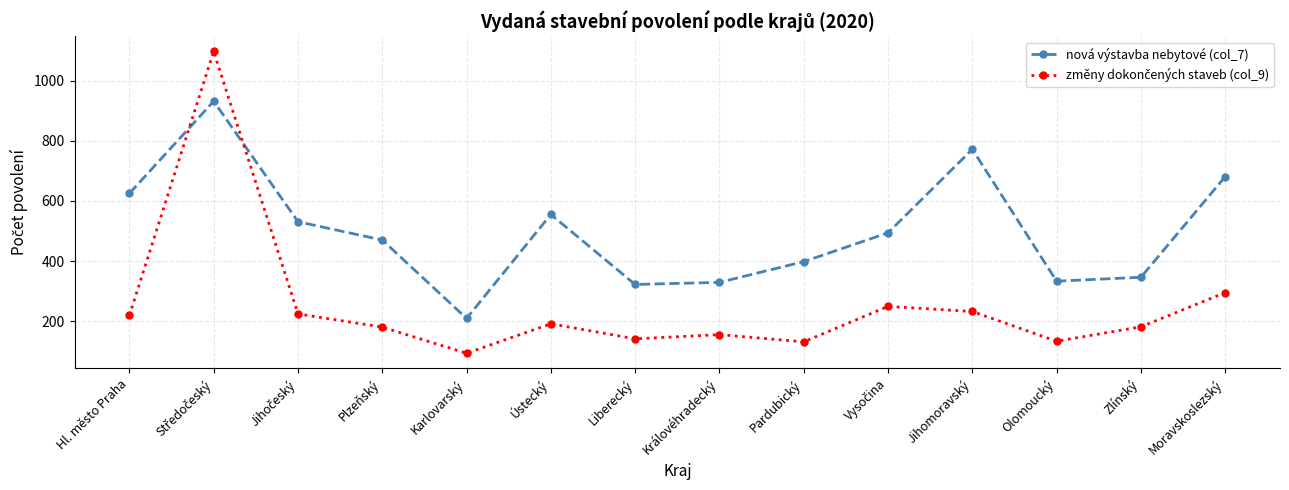

What is the maximum value shown in the chart?

1098